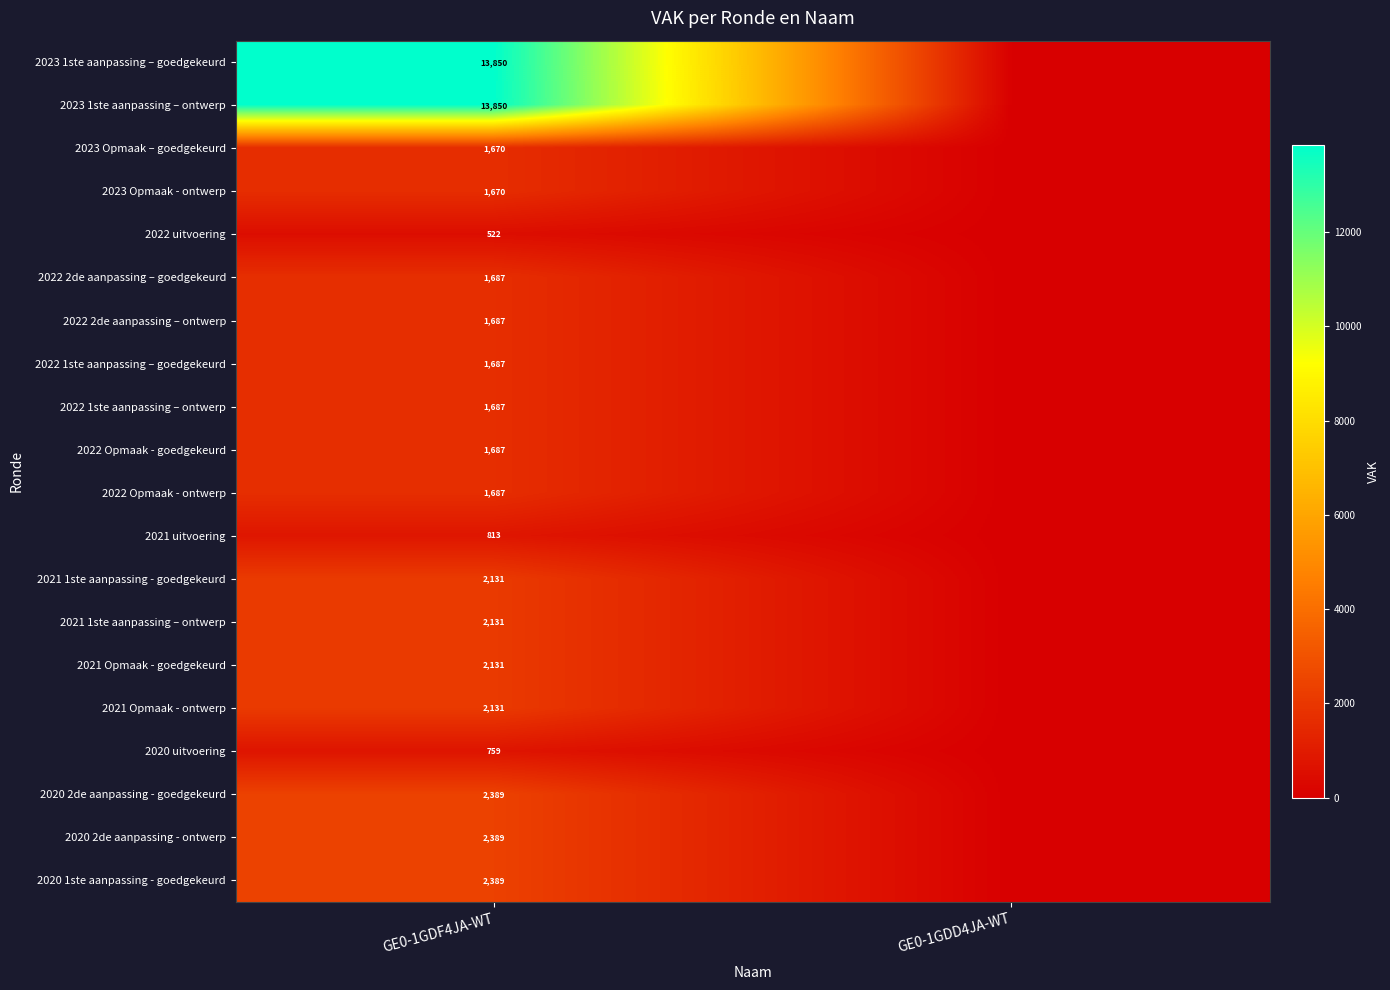

What is the total value across all series at GE0-1GDF4JA-WT?

58947